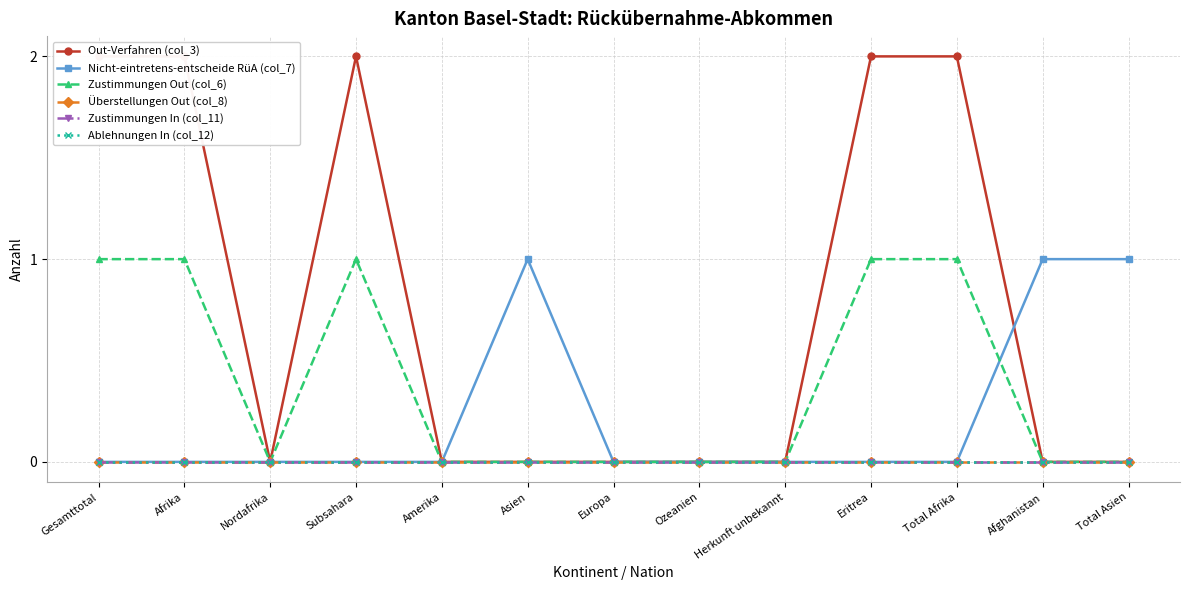

Rank the series by their maximum value, from lowest to highest.

Überstellungen Out (col_8), Zustimmungen In (col_11), Ablehnungen In (col_12), Nicht-eintretens-entscheide RüA (col_7), Zustimmungen Out (col_6), Out-Verfahren (col_3)